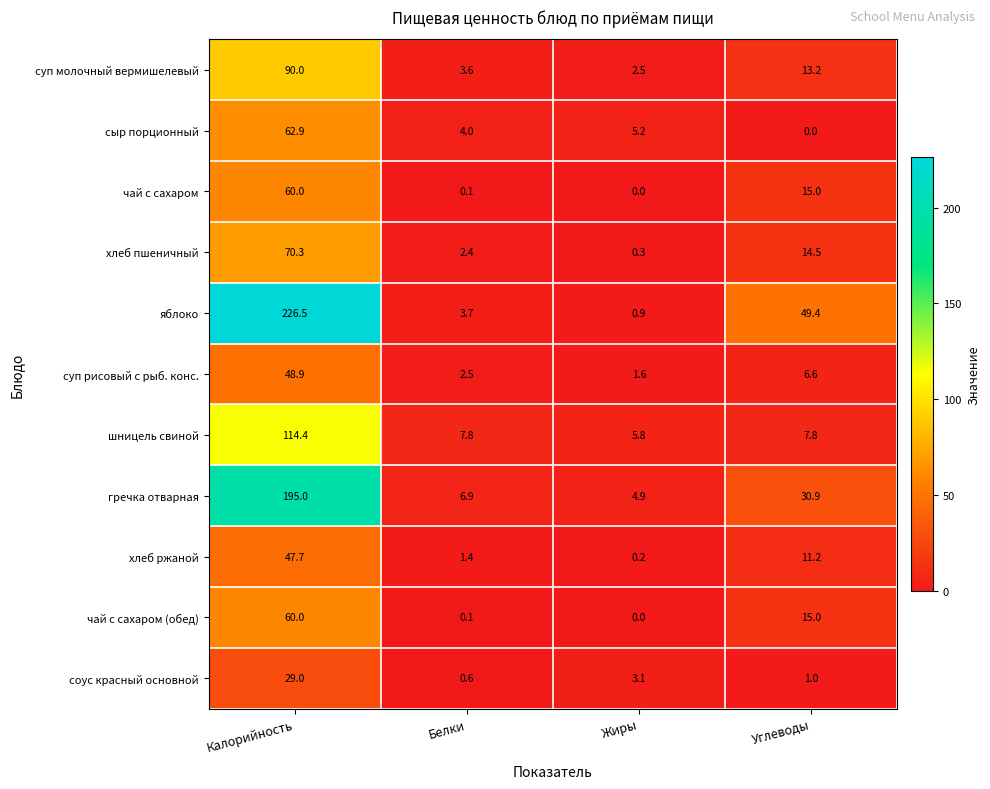

Is it true that сыр порционный equals 0.0 at Углеводы?

True